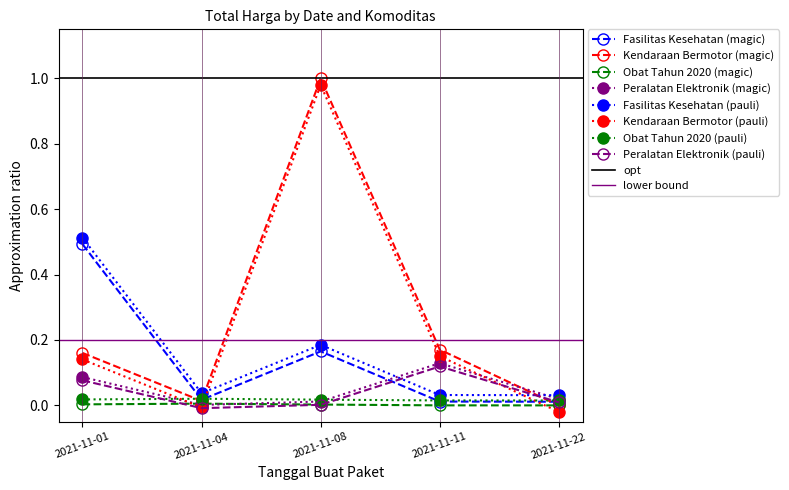

At which label does Fasilitas Kesehatan reach its minimum?

2021-11-22